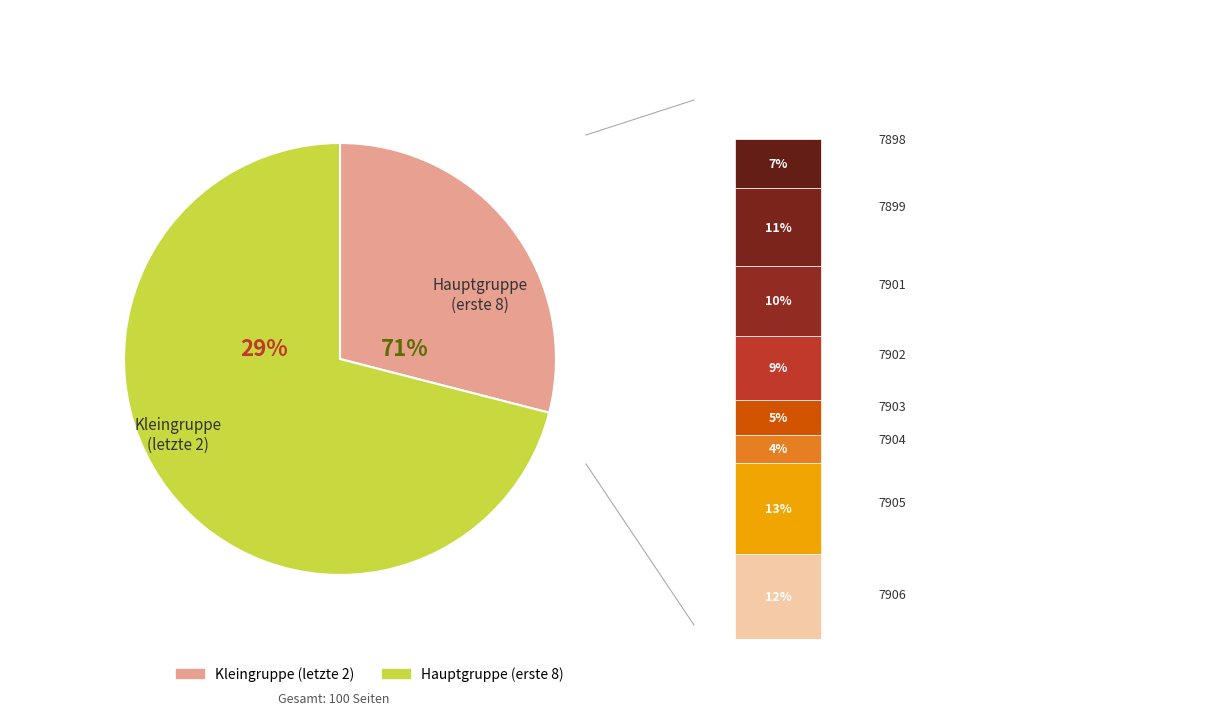

Count the number of slices in the pie.

10